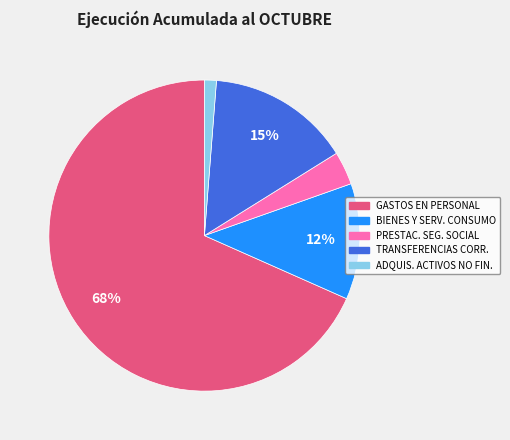

Is there a majority slice in this chart?

Yes